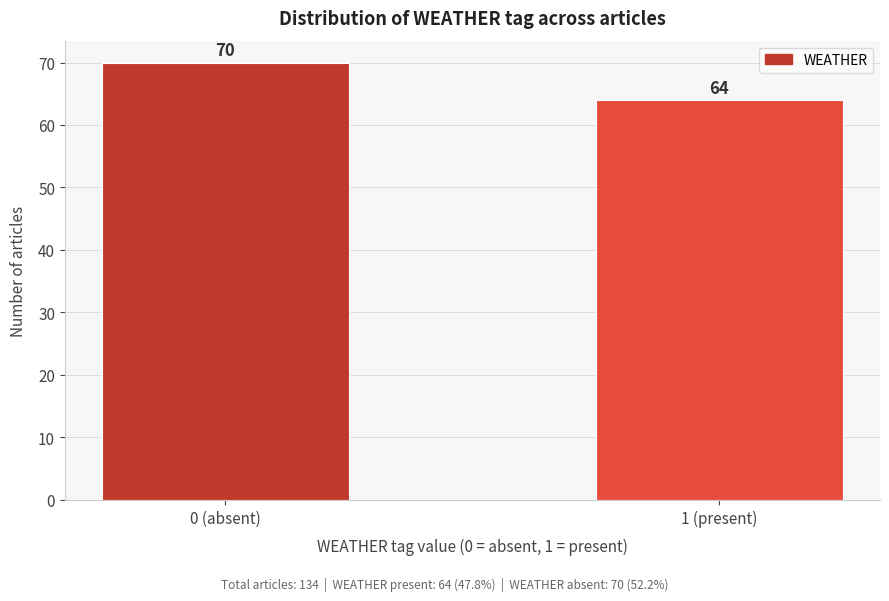

Reading left to right, list all the values displayed in this chart.

70	64